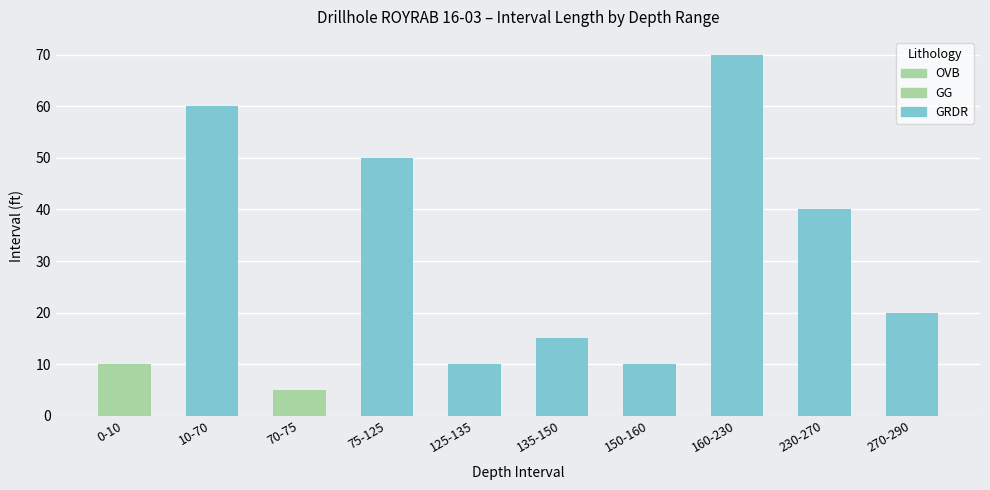

What is the label of the 8th bar from the left?

160-230